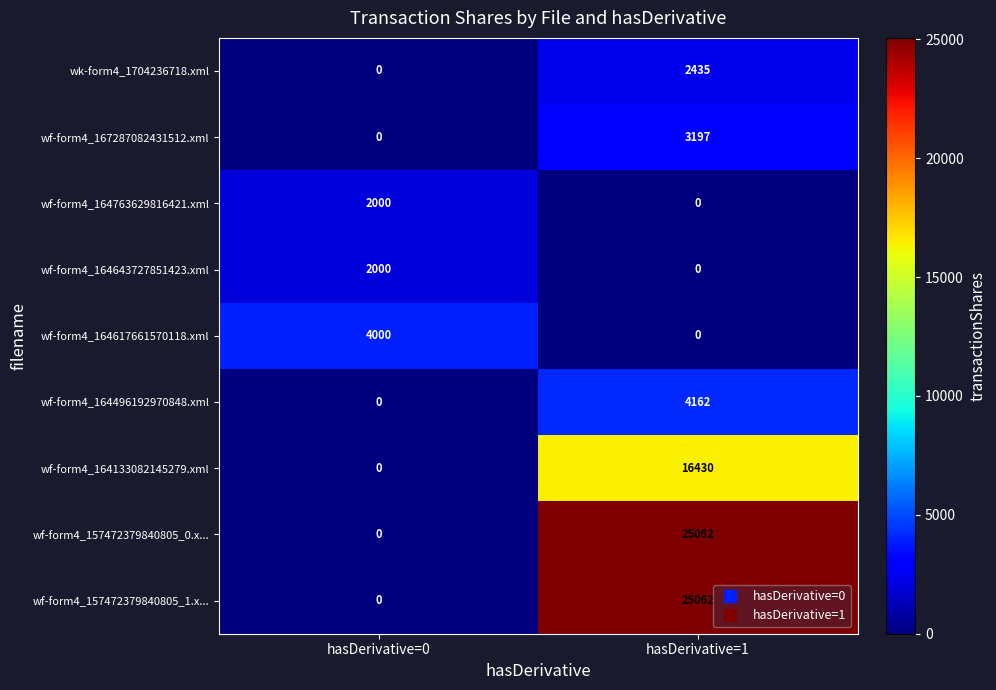

Where is wf-form4_157472379840805_0.x... nearest to the value 12531?

hasDerivative=0